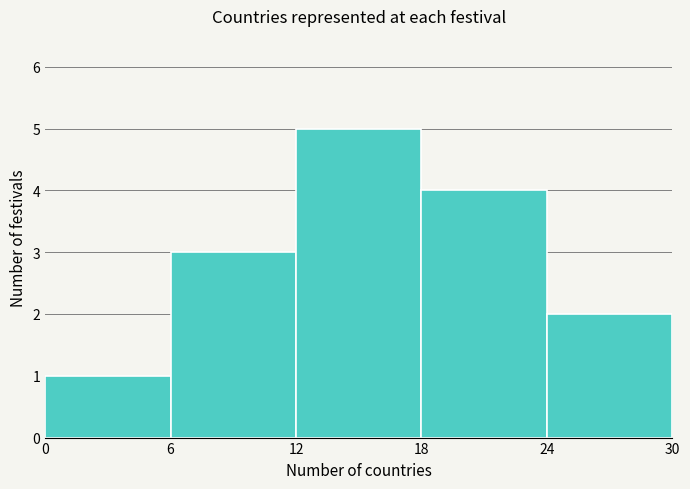

Which range on the x-axis has the tallest bar?

12 to 18